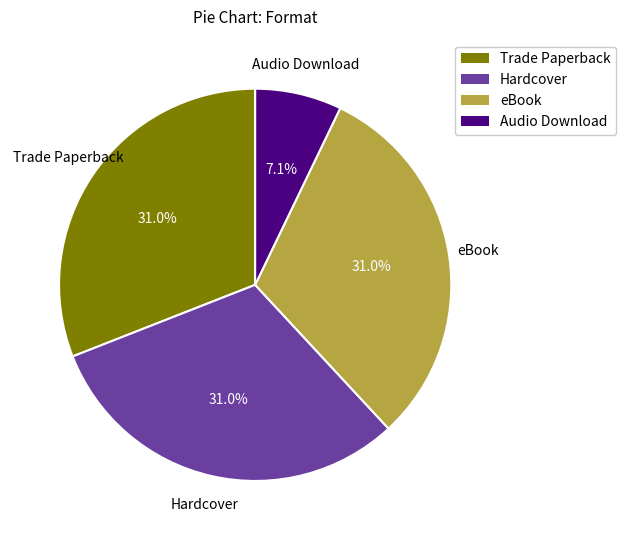

Is there any slice that represents more than half of the pie?

No